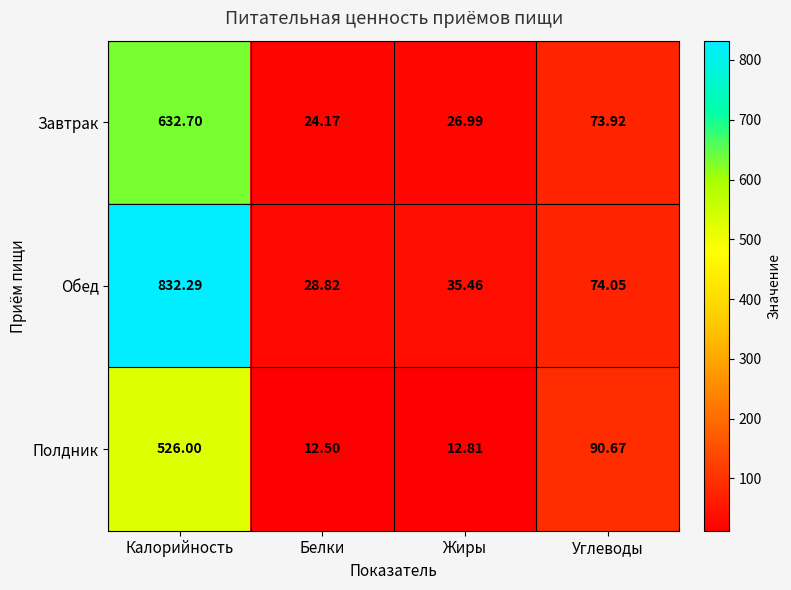

Rank the series by their maximum value, from lowest to highest.

Полдник, Завтрак, Обед